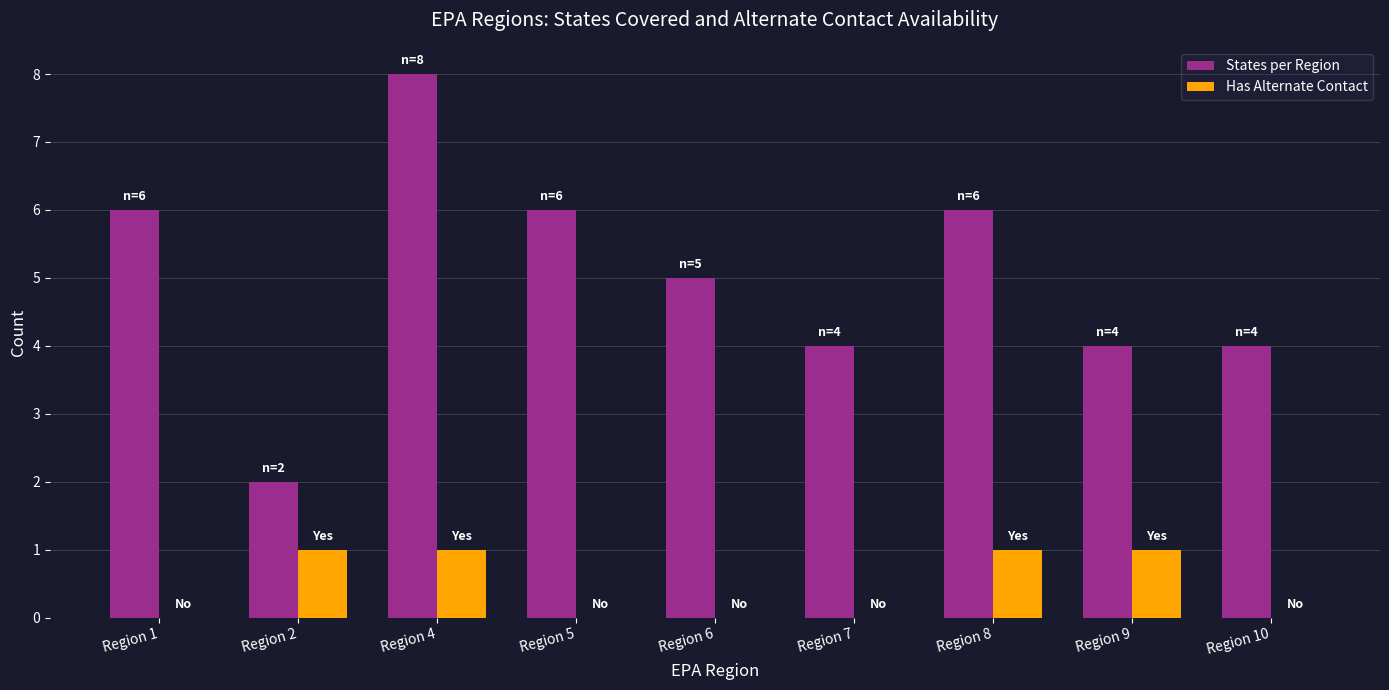

At which category is the sum across all series the highest?

Region 4